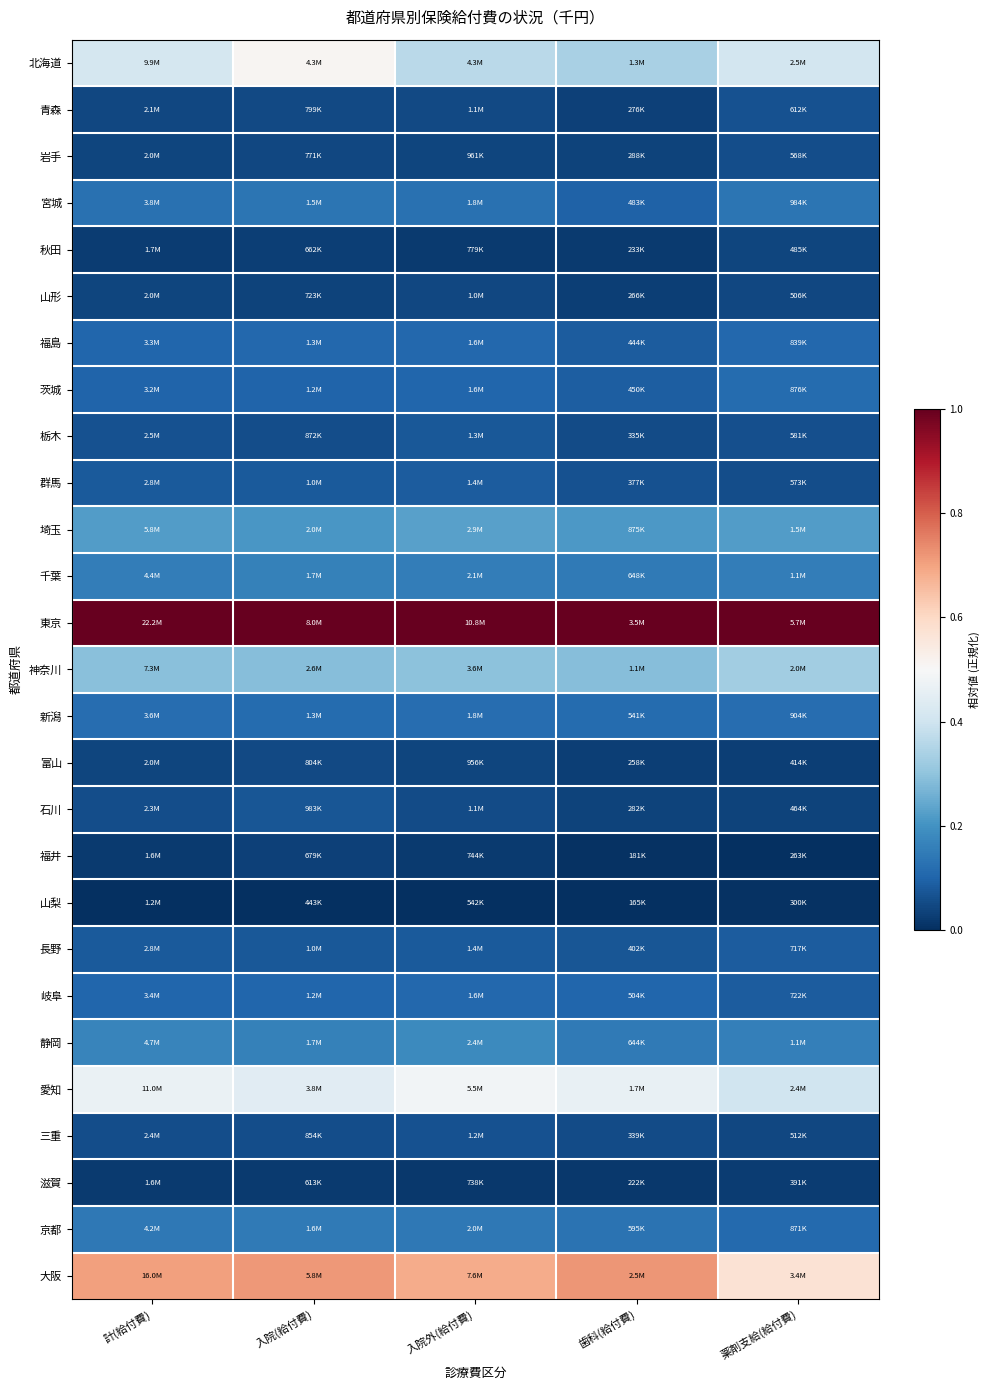

At which category does the chart reach its minimum across all series?

薬剤支給(給付費)